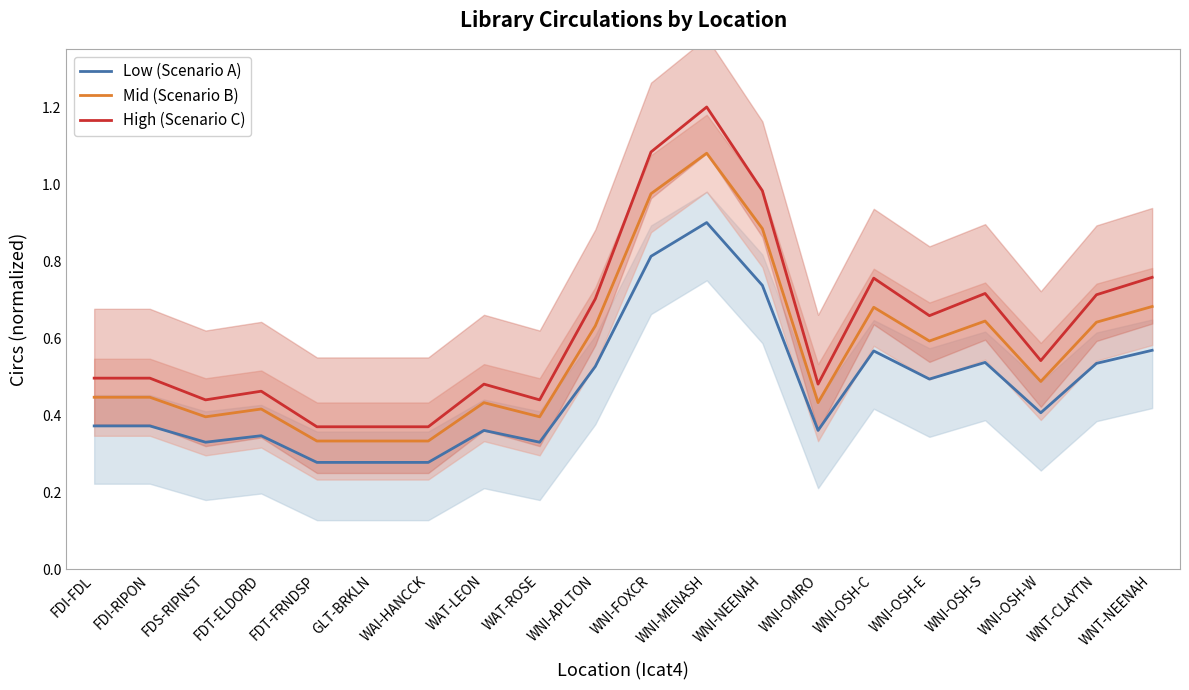

What is the value of the Mid (Scenario B) point at the 18th from the left?

0.5